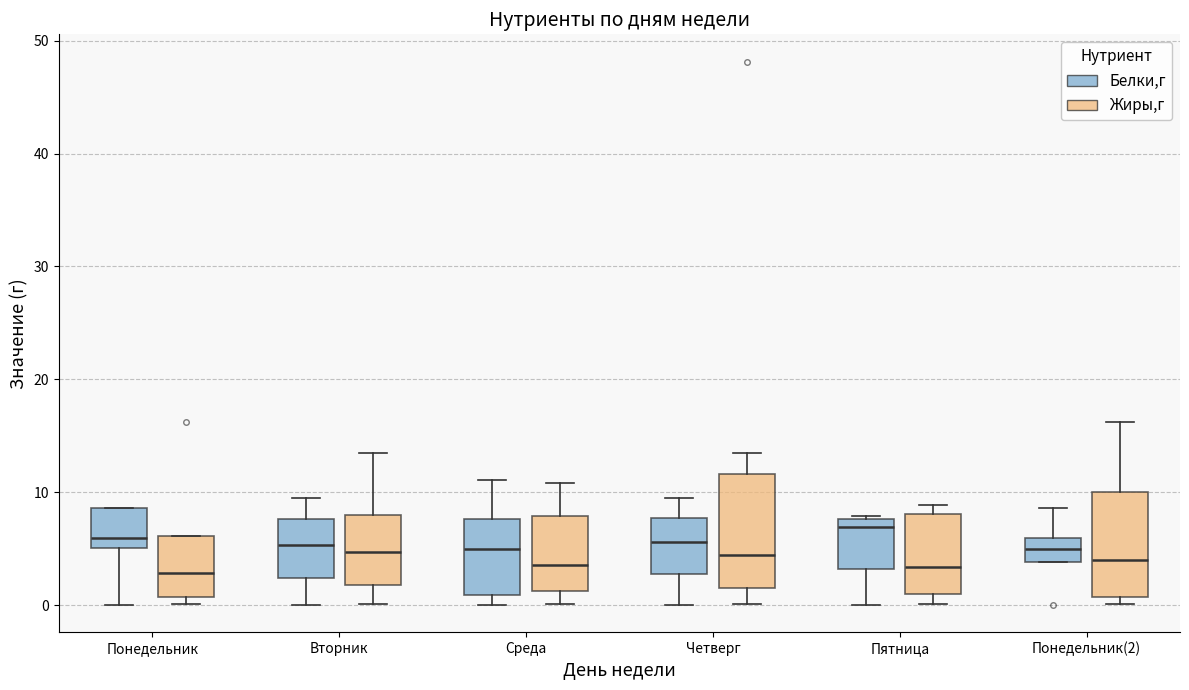

Reading left to right, read every box against the y-axis: the position of its median line, the range the box covers, and the ends of its whiskers. The values are not printed on the chart, so give them approximately, as read against the axis.

Понедельник (Белки,г): median 6, box 5 to 9, whiskers 0 to 9
Понедельник (Жиры,г): median 3, box 1 to 6, whiskers 0 to 6
Вторник (Белки,г): median 5, box 2 to 8, whiskers 0 to 10
Вторник (Жиры,г): median 5, box 2 to 8, whiskers 0 to 14
Среда (Белки,г): median 5, box 1 to 8, whiskers 0 to 11
Среда (Жиры,г): median 4, box 1 to 8, whiskers 0 to 11
Четверг (Белки,г): median 6, box 3 to 8, whiskers 0 to 10
Четверг (Жиры,г): median 4, box 1 to 12, whiskers 0 to 14
Пятница (Белки,г): median 7, box 3 to 8, whiskers 0 to 8
Пятница (Жиры,г): median 3, box 1 to 8, whiskers 0 to 9
Понедельник(2) (Белки,г): median 5, box 4 to 6, whiskers 4 to 9
Понедельник(2) (Жиры,г): median 4, box 1 to 10, whiskers 0 to 16